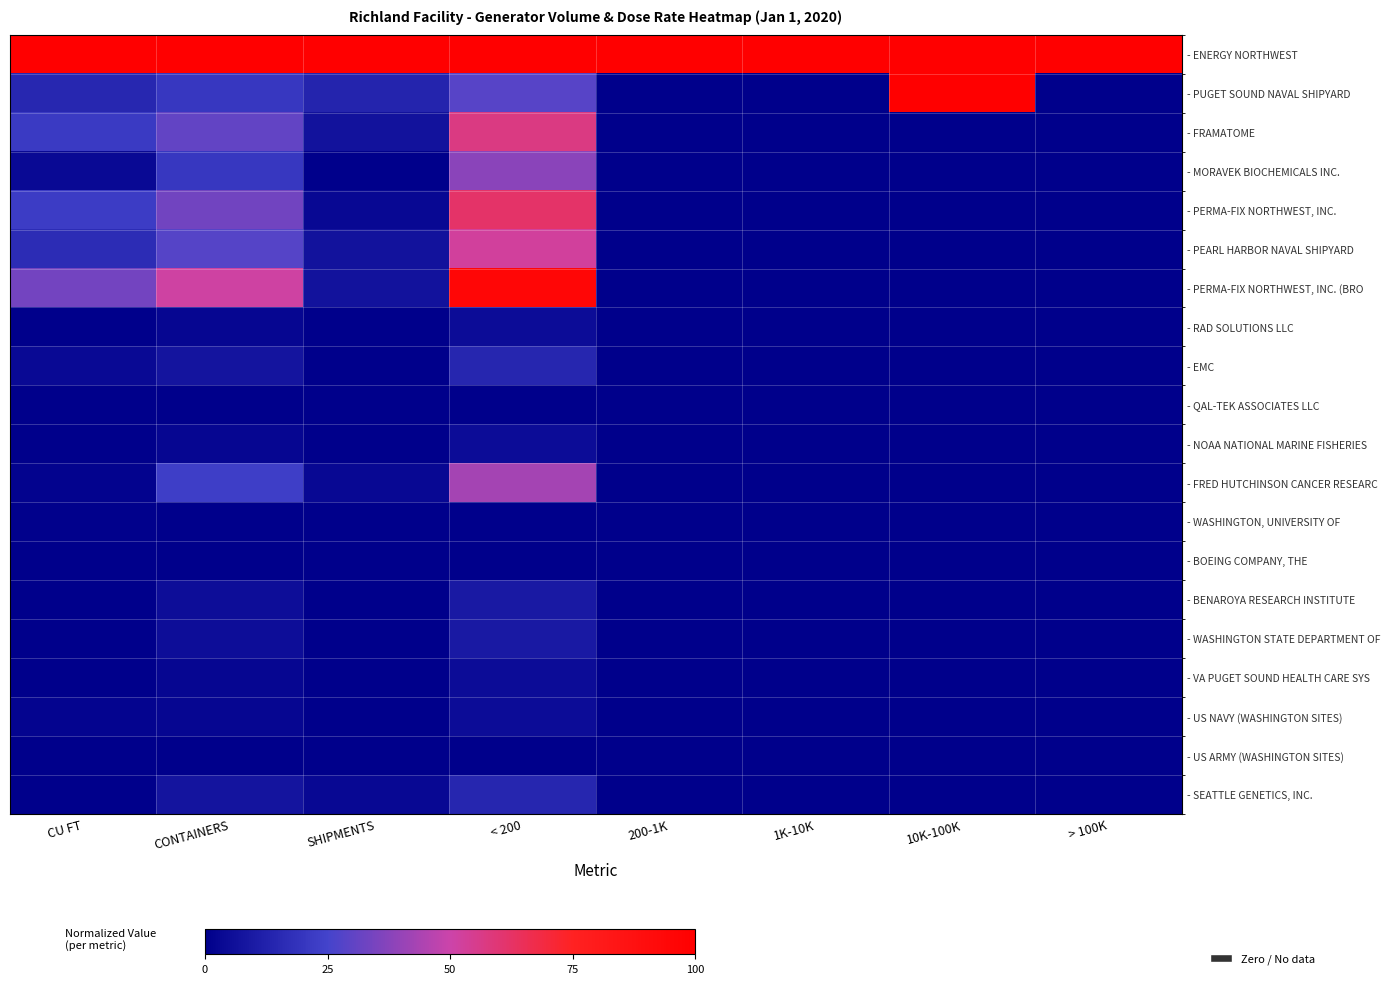

At which category is the sum across all series the highest?

< 200